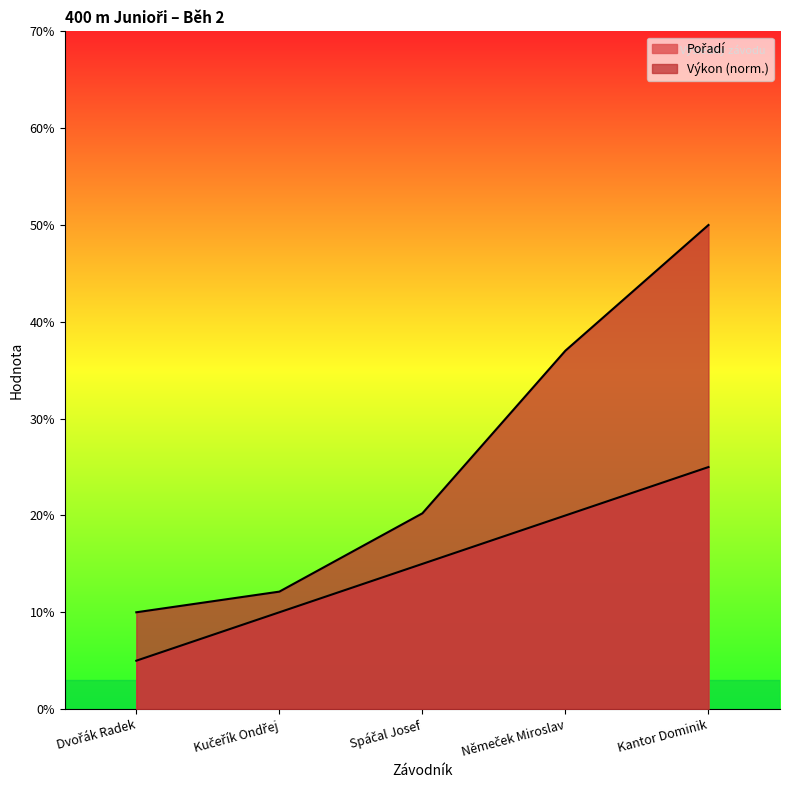

How many lines are shown in the chart?

2